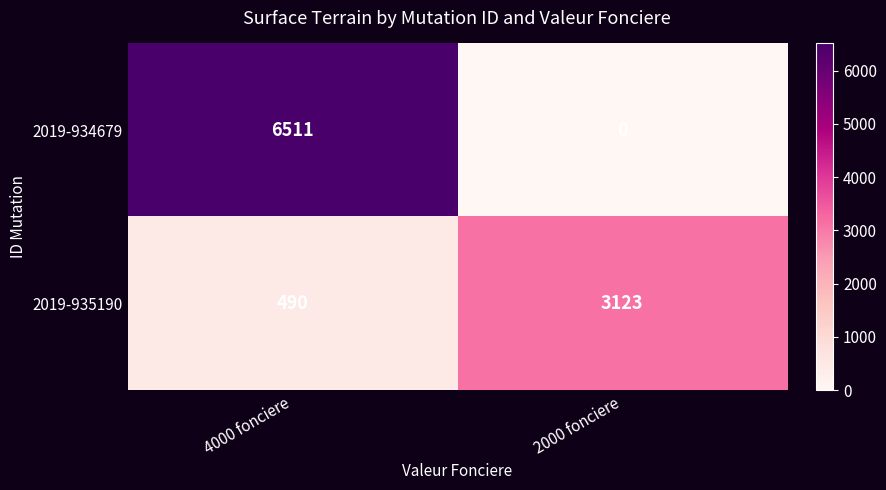

Reading right to left, list all the values displayed in this chart.

2019-934679: 2000 fonciere=0	4000 fonciere=6511
2019-935190: 2000 fonciere=3123	4000 fonciere=490